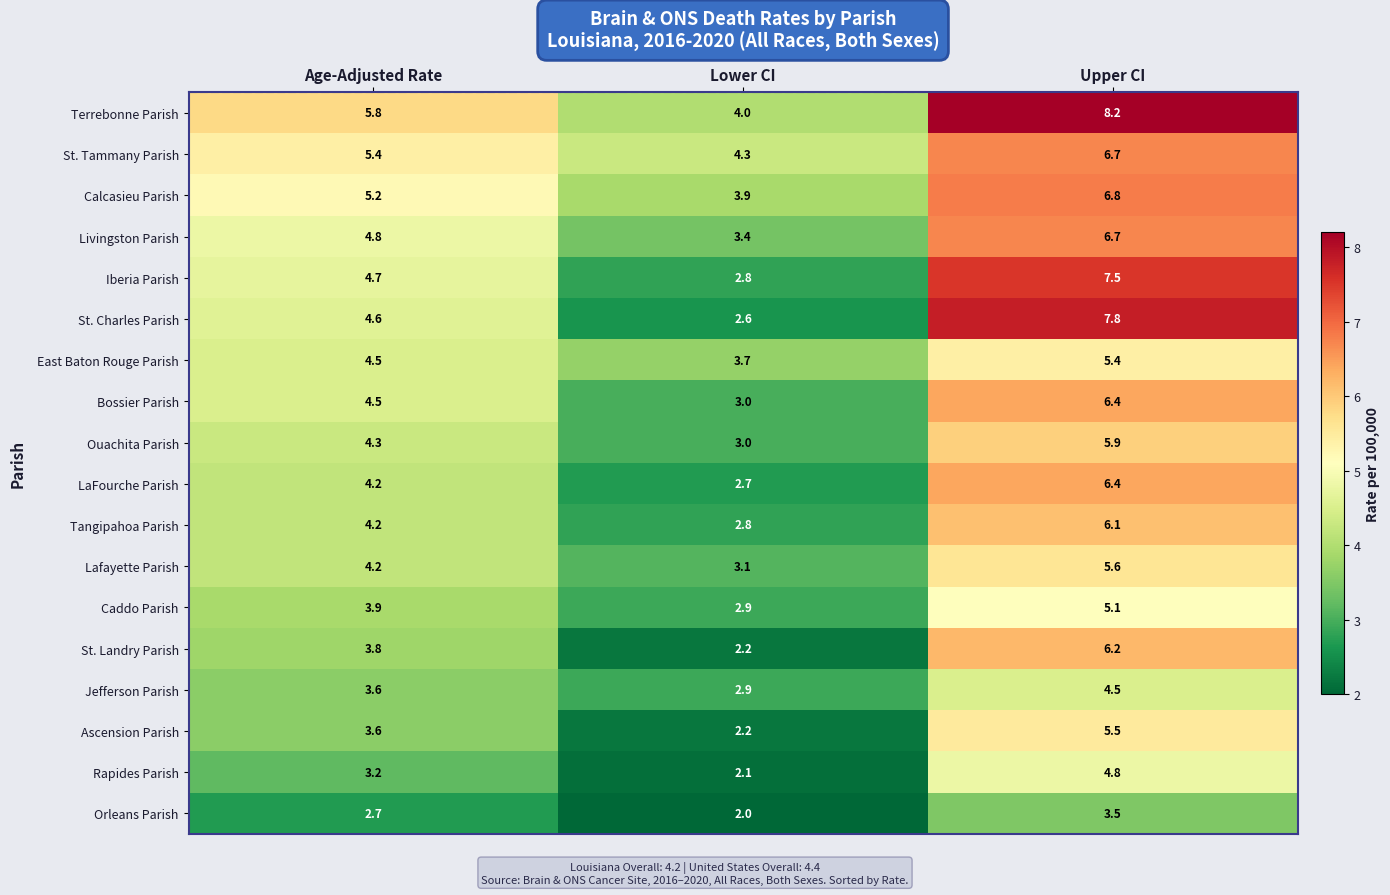

Which category has the lowest value in the St. Landry Parish series?

Lower CI